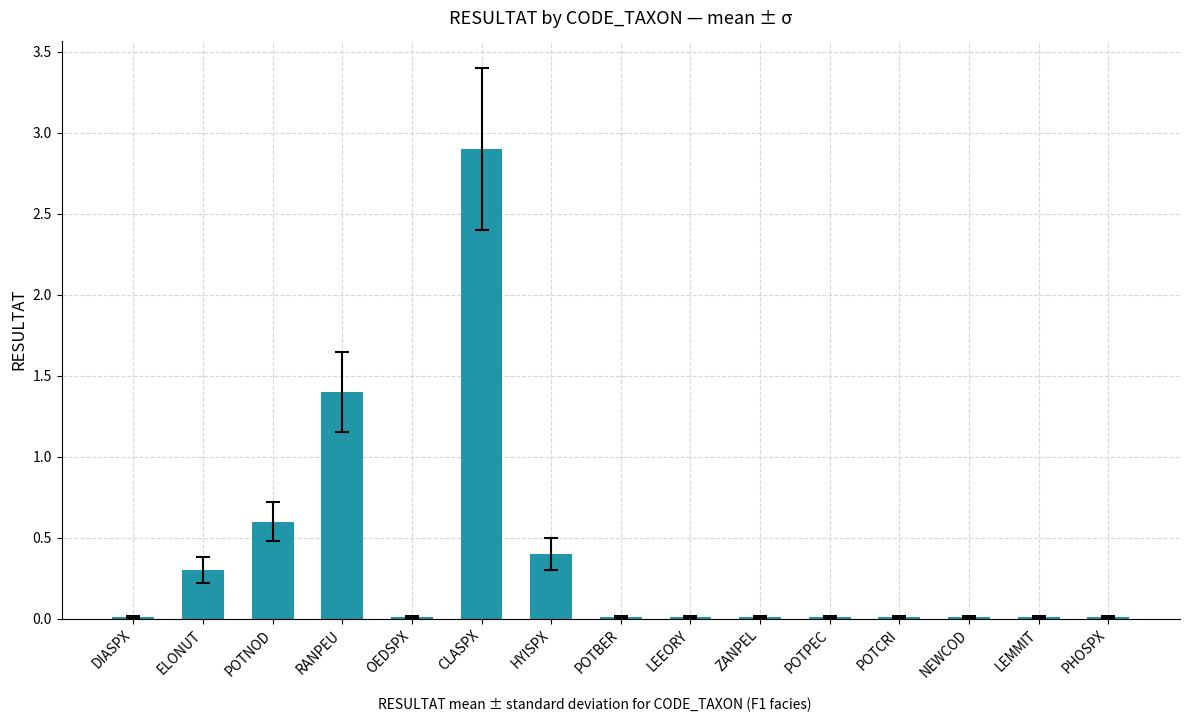

Is it true that the value at DIASPX is 0.0?

True